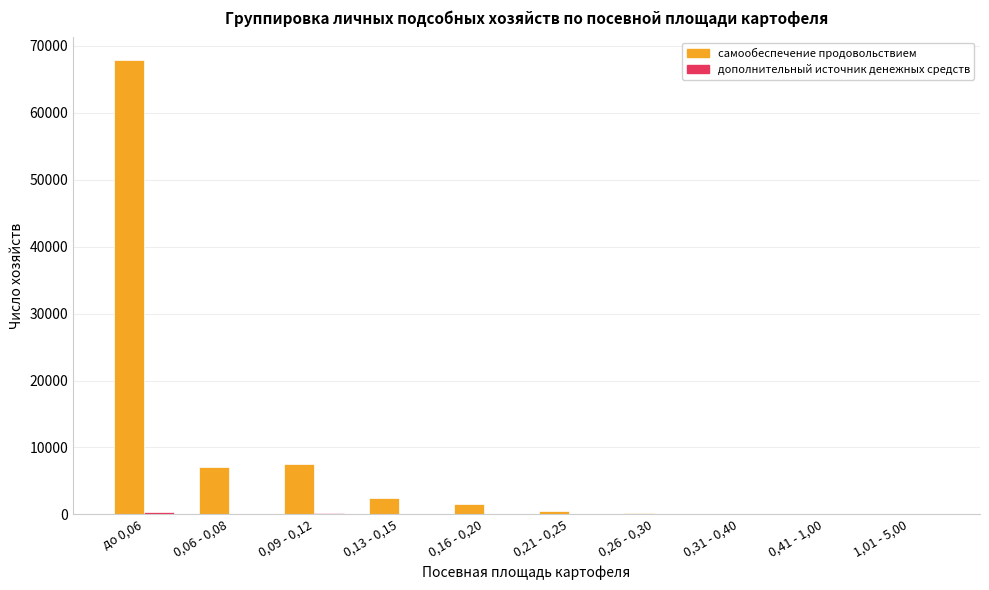

The самообеспечение продовольствием series shows 7462 at 0,09 - 0,12. True or false?

True